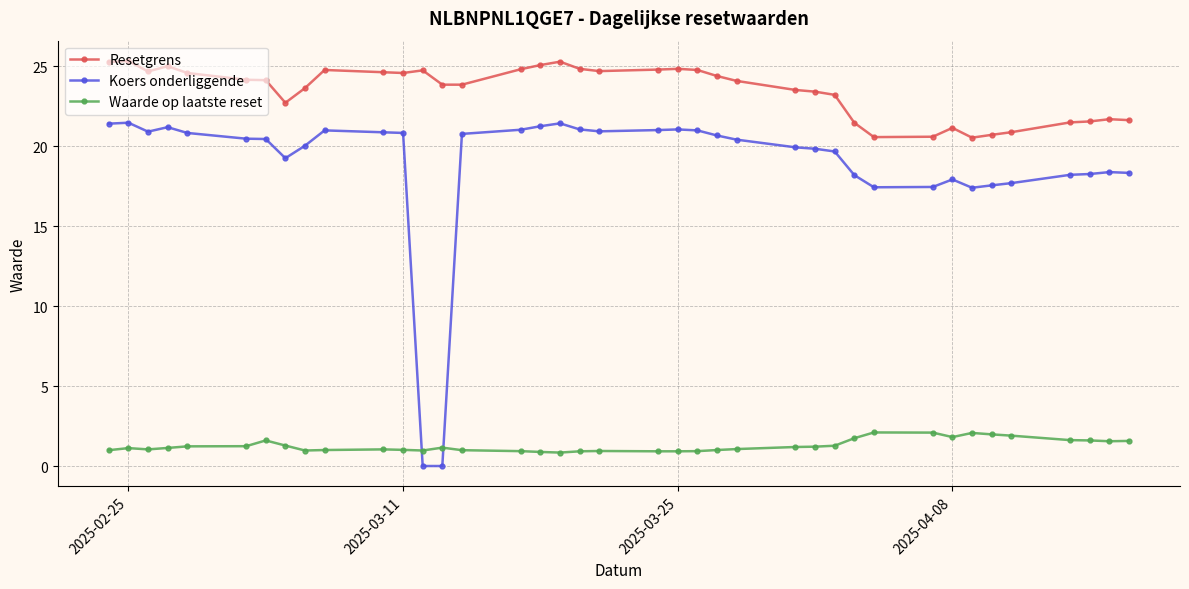

Count the number of data series in this chart.

3